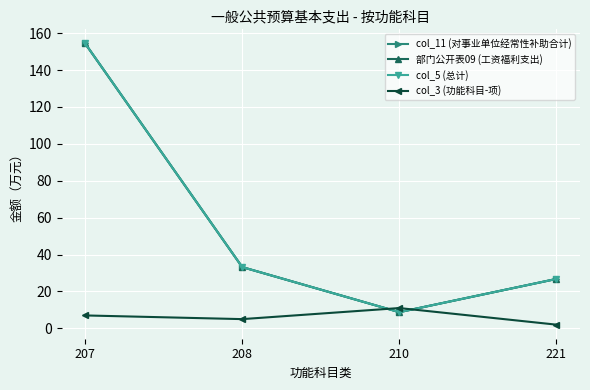

How many lines are shown in the chart?

4